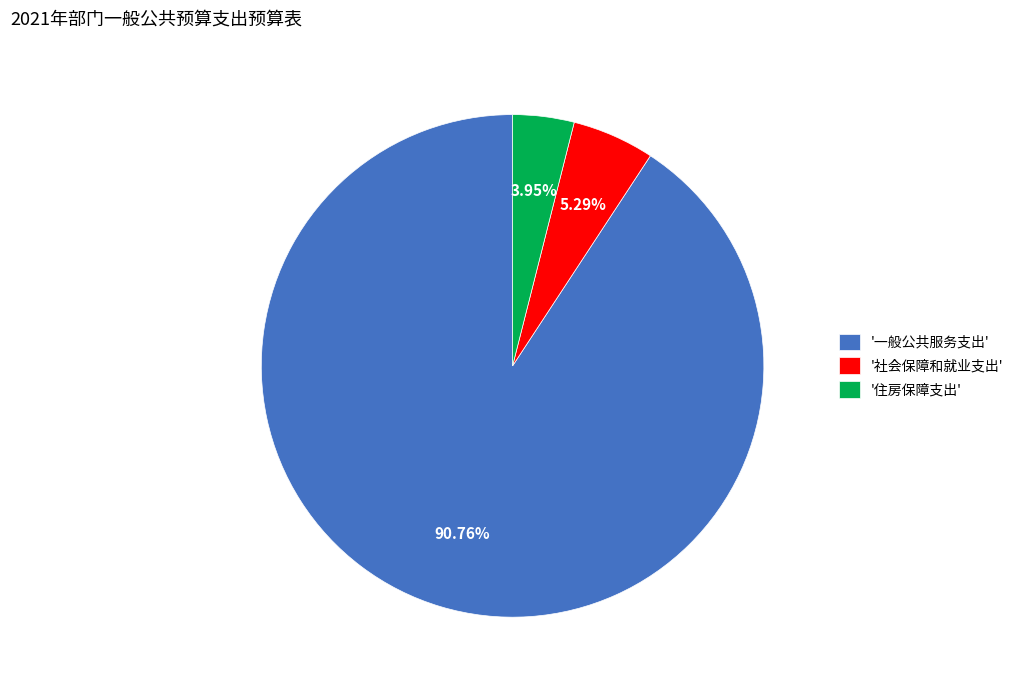

Do '社会保障和就业支出' and '一般公共服务支出' together represent more than half of the pie?

Yes